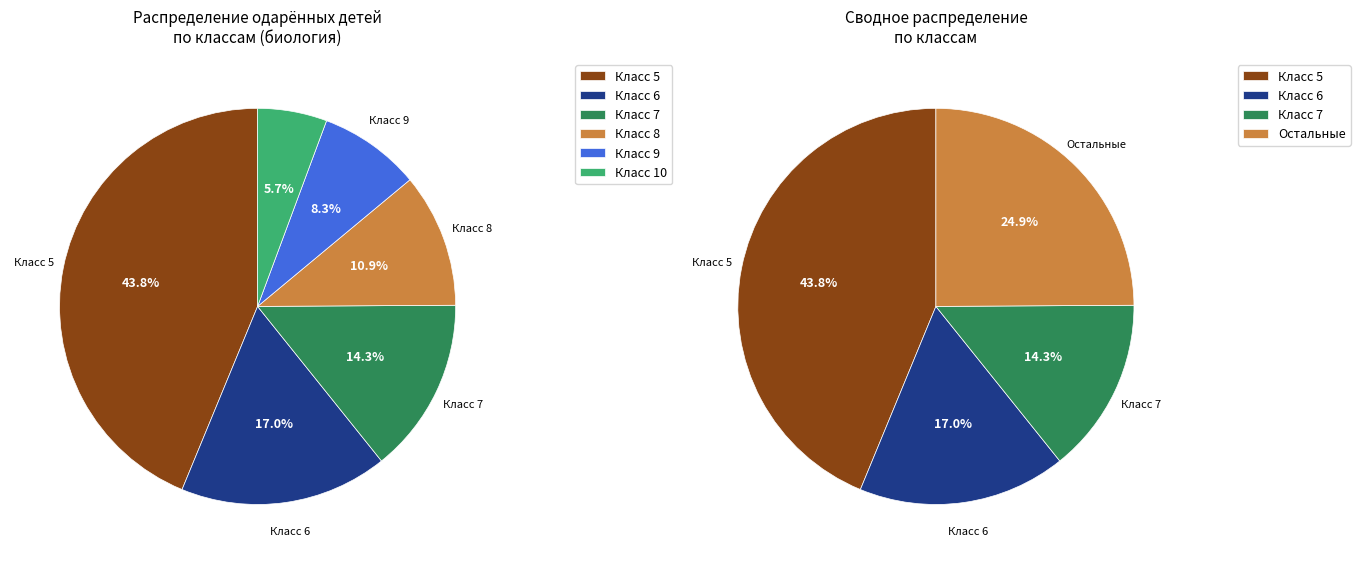

The 8 slice represents 22% of the pie. True or false?

False